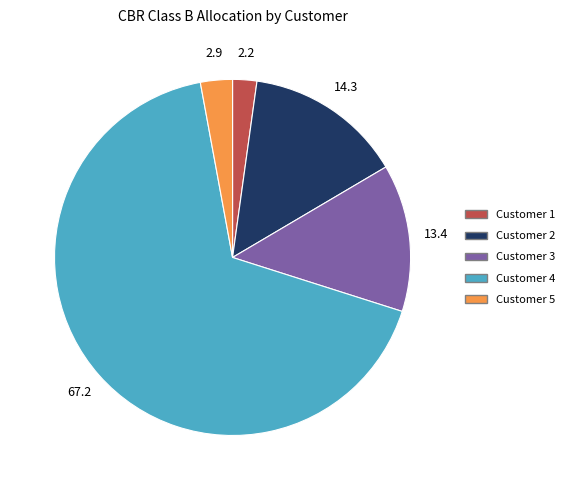

What is the ratio of the value at Customer 2 to the value at Customer 3?

1.1